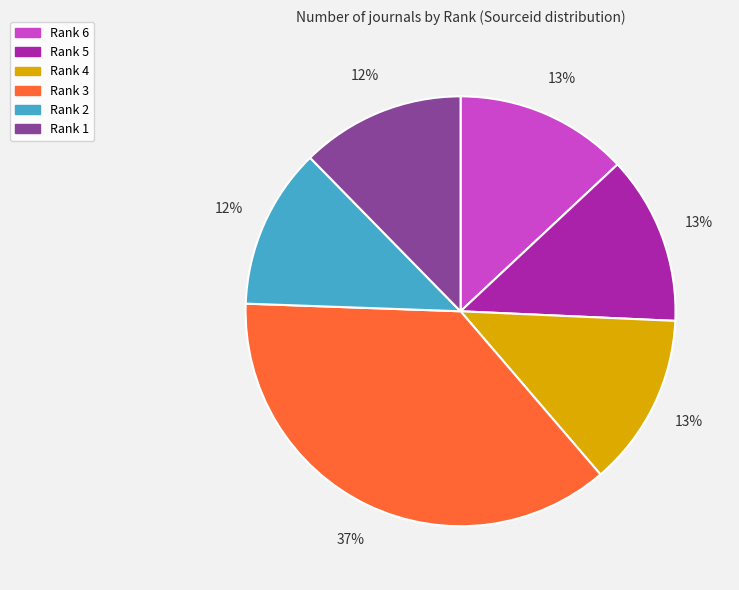

Is there any slice that represents more than half of the pie?

No